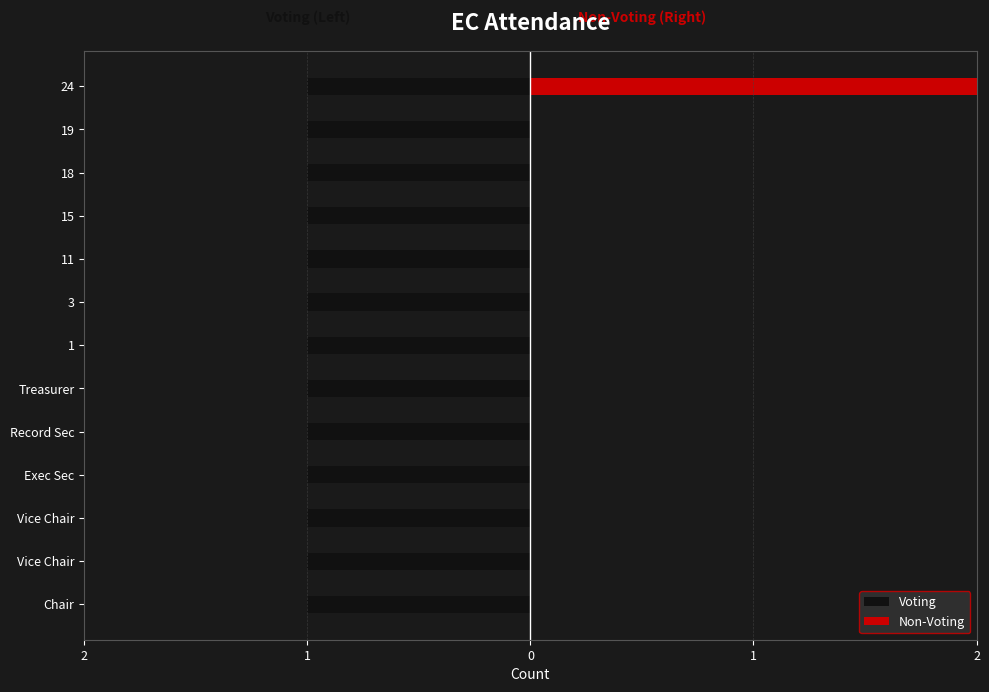

Rank the series by their average value, from highest to lowest.

Voting, Non-Voting